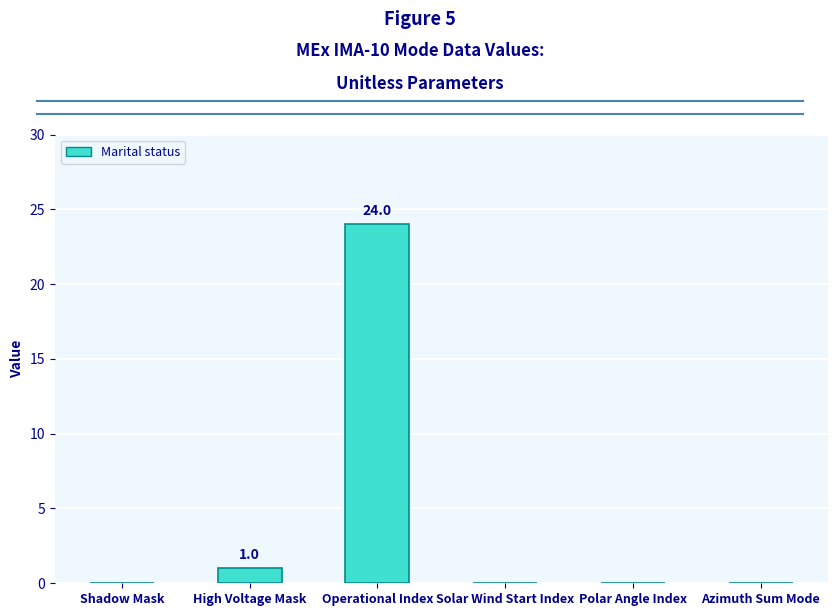

What is the sum of the values at Azimuth Sum Mode and Operational Index?

24